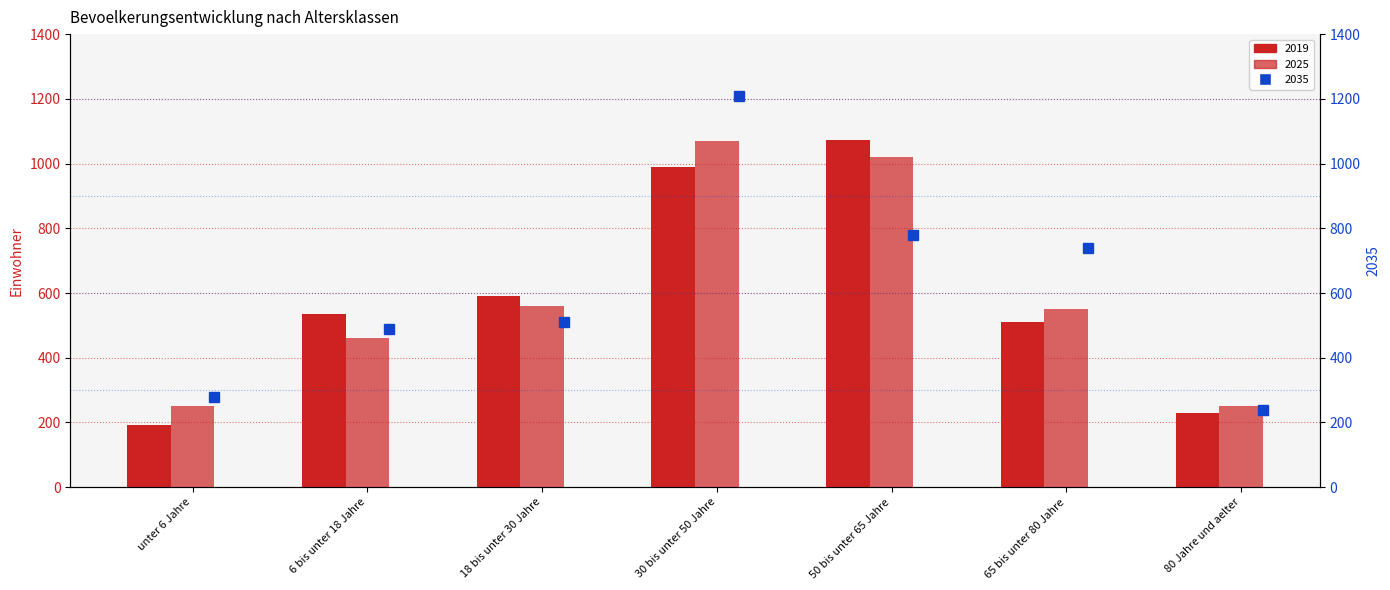

What is the difference between the highest and lowest values at 6 bis unter 18 Jahre?

75